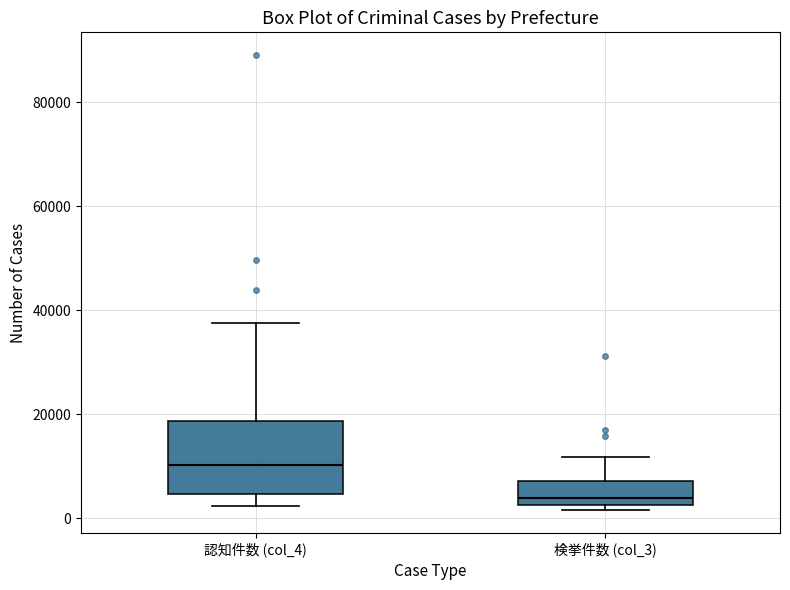

Which box's median line is the lowest?

検挙件数 (col_3)